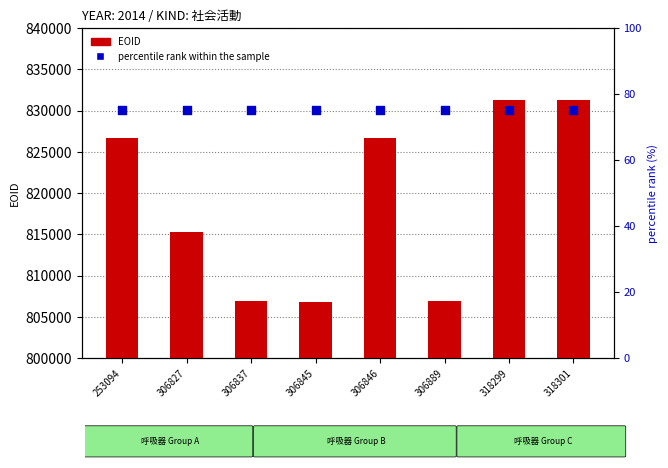

Which series contains the highest Y value?

EOID